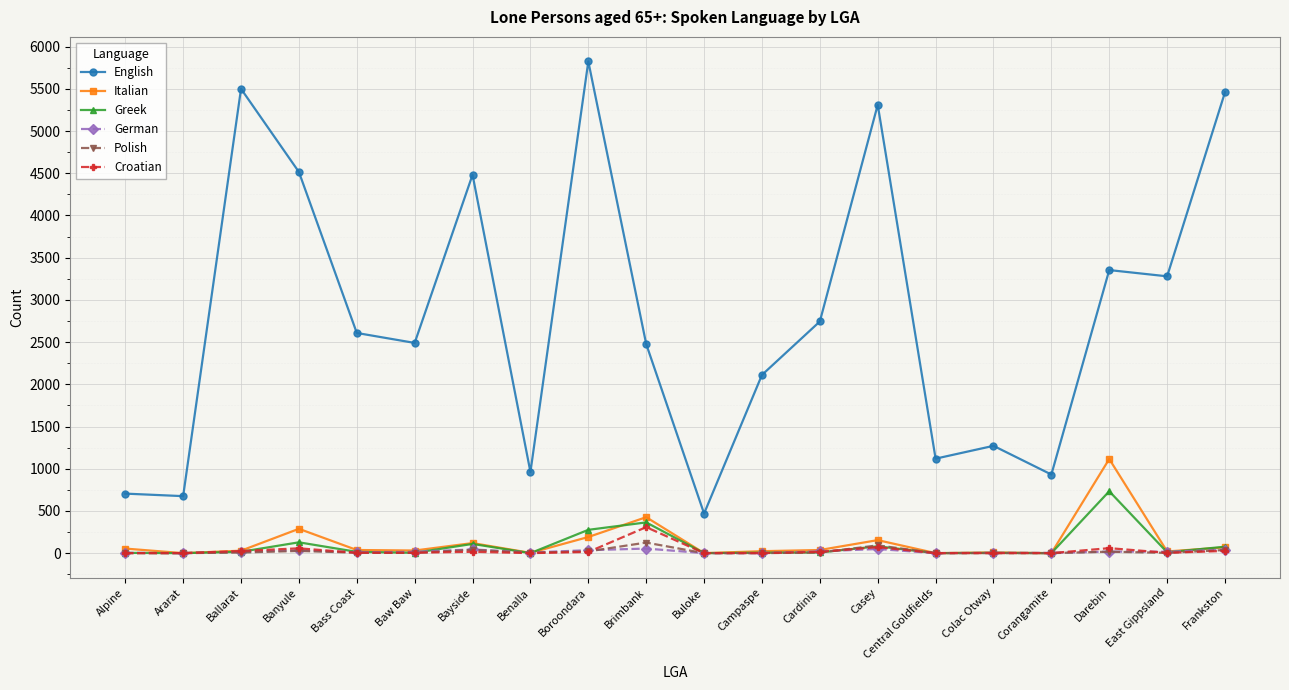

At which label is Italian closest to 557?

Brimbank